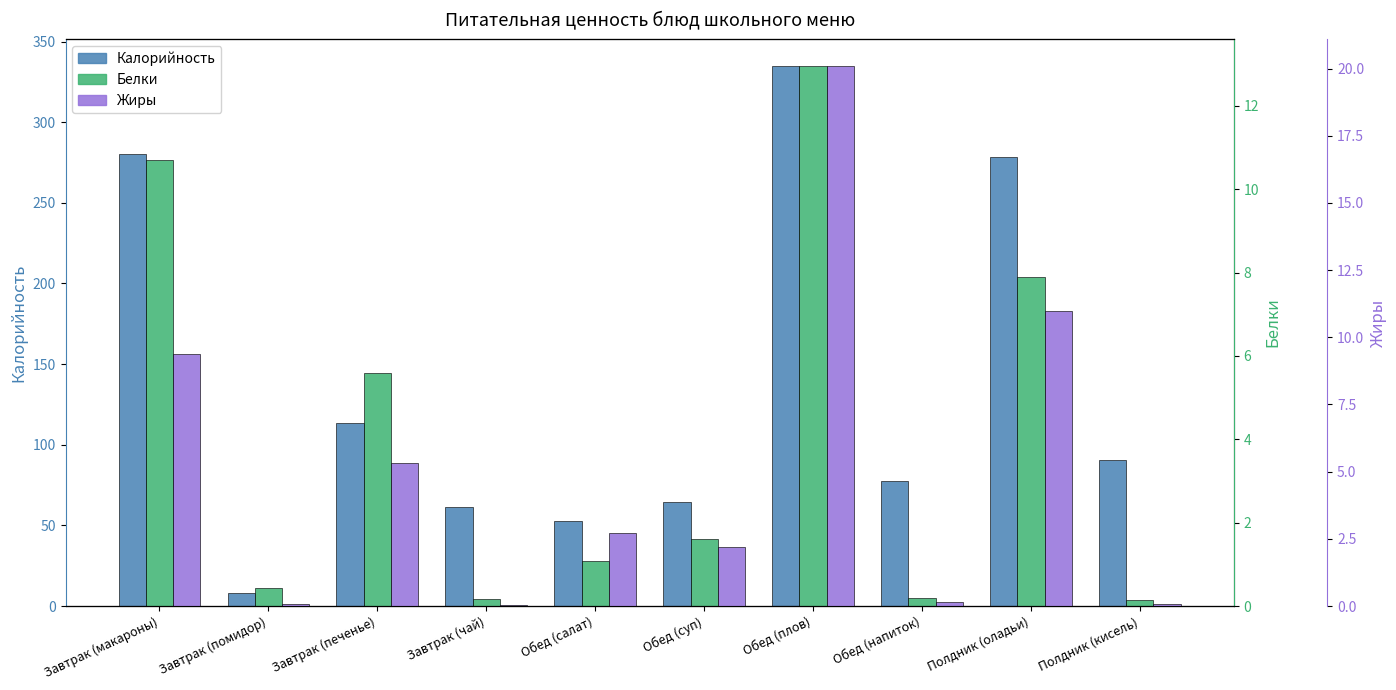

How many distinct data groups are displayed?

3